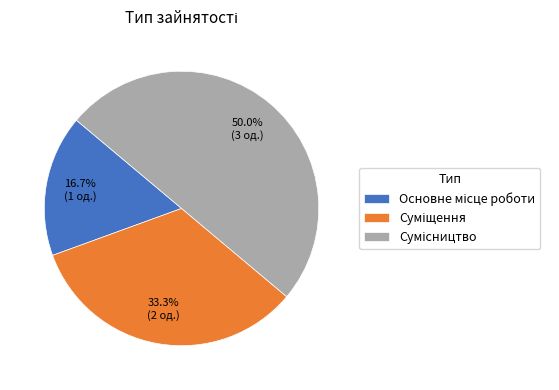

Count the number of slices in the pie.

3